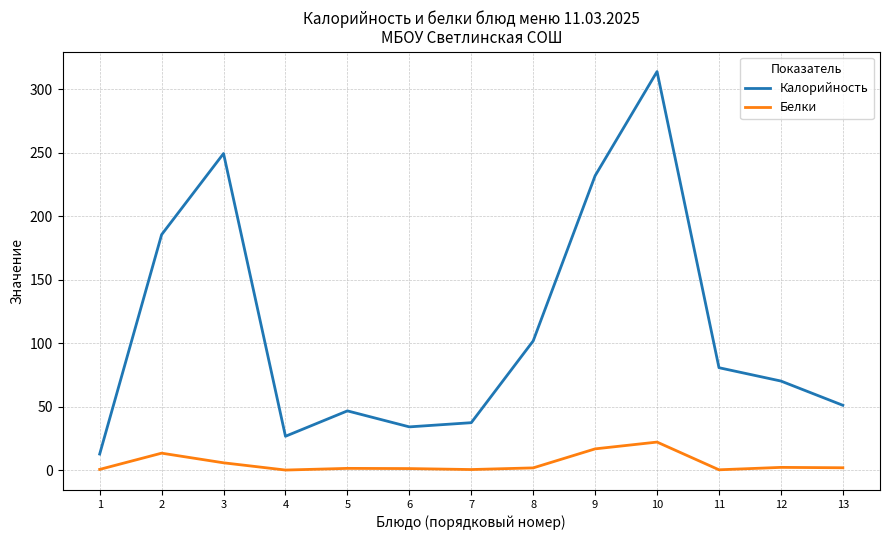

What is the minimum value for Калорийность?

12.8